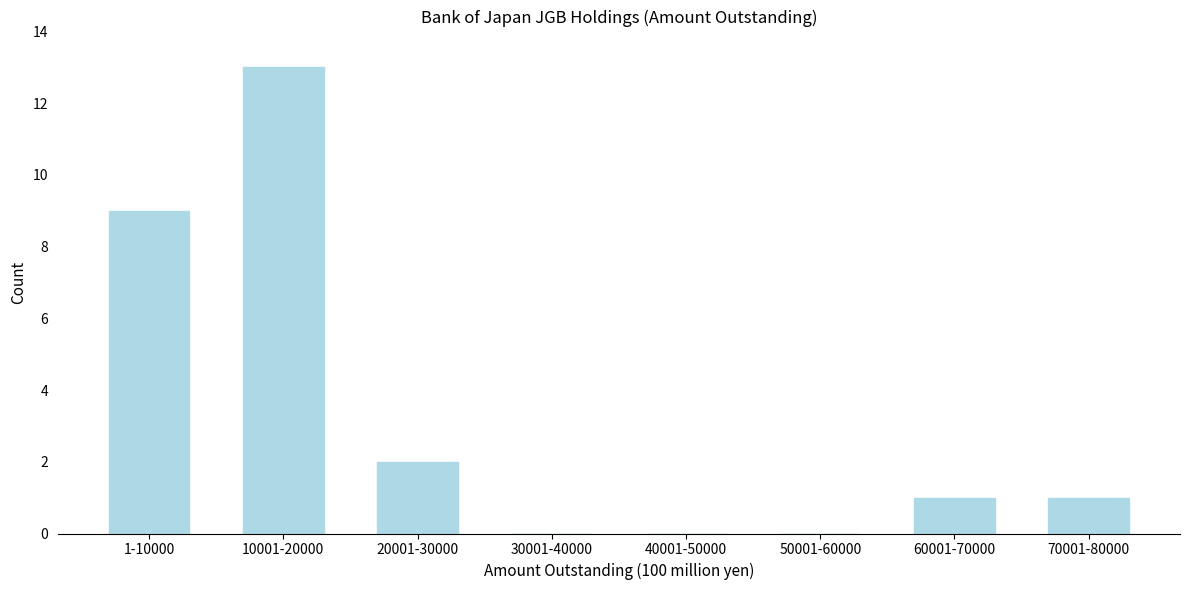

Reading left to right, list all the values displayed in this chart.

1-10000=9	10001-20000=13	20001-30000=2	30001-40000=0	40001-50000=0	50001-60000=0	60001-70000=1	70001-80000=1